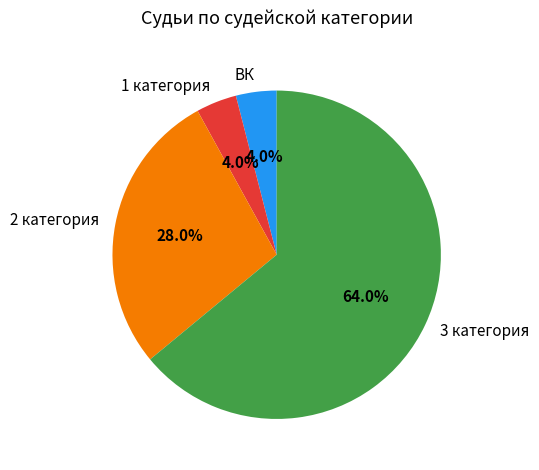

Which slice is the largest?

3 категория